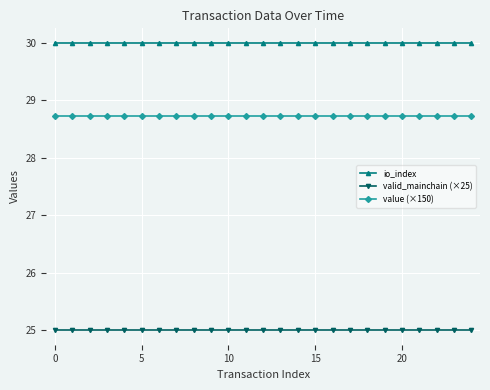

List the series in order of their peak value, highest first.

io_index, value (×150), valid_mainchain (×25)